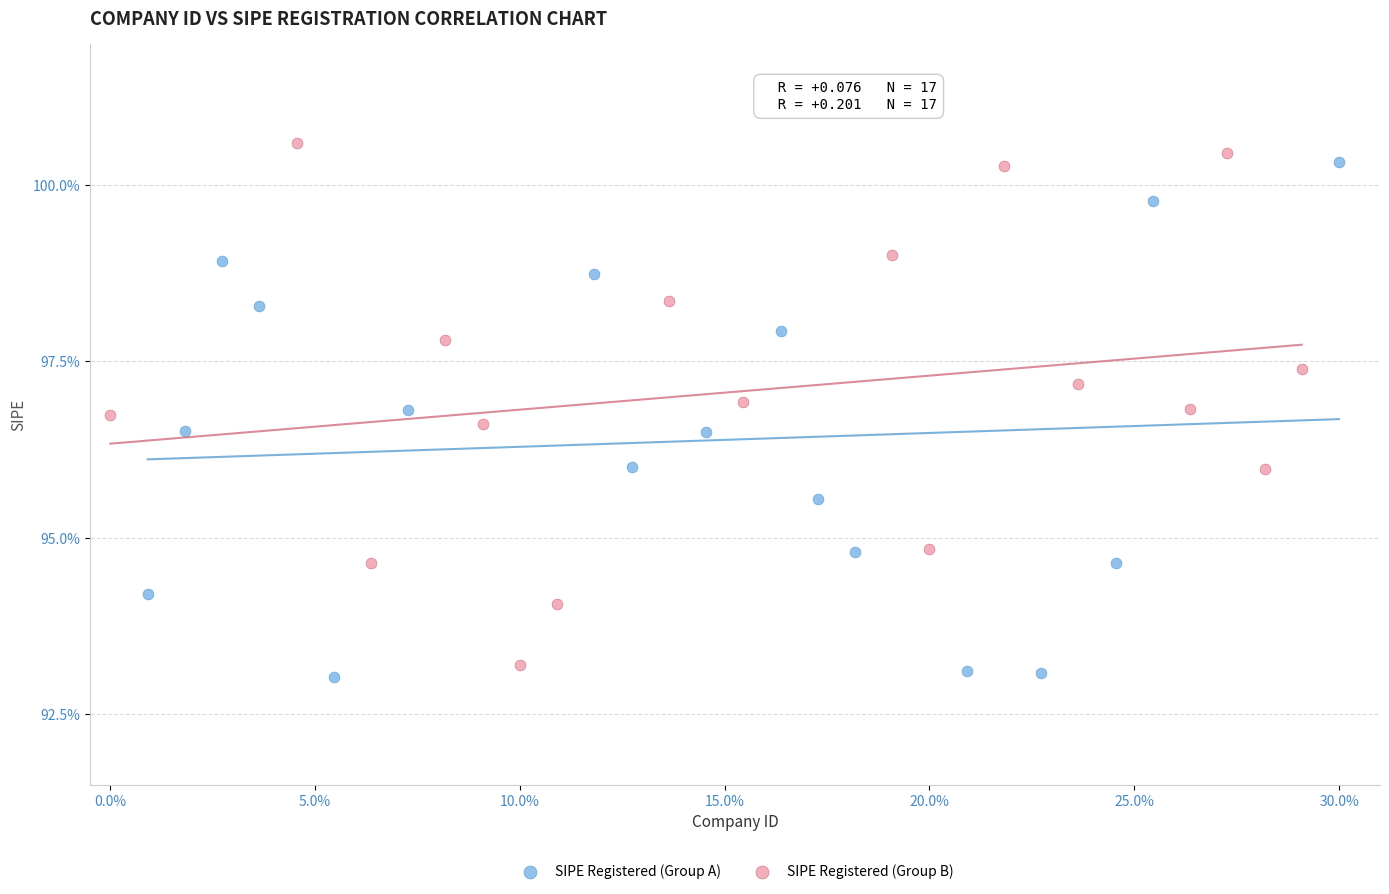

Which series reaches the maximum Y coordinate?

SIPE Registered (Group B)